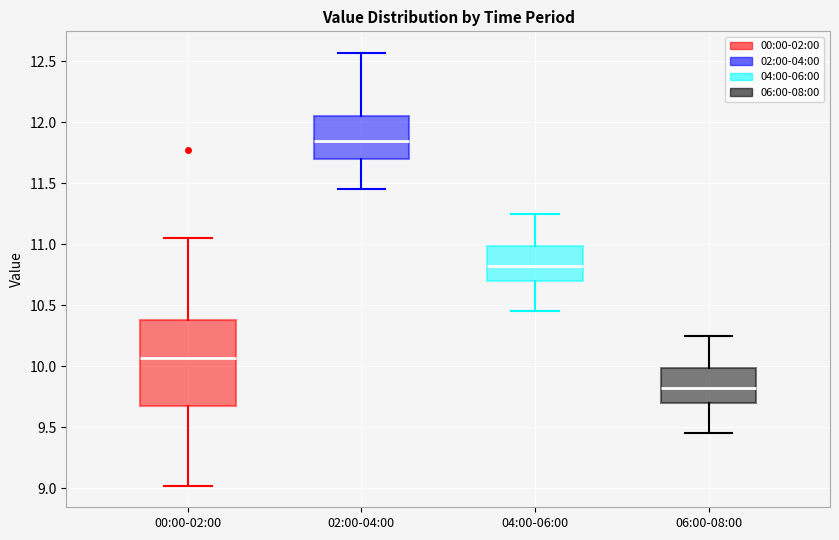

Reading left to right, read every box against the y-axis: the position of its median line, the range the box covers, and the ends of its whiskers. The values are not printed on the chart, so give them approximately, as read against the axis.

00:00-02:00: median 10.05, box 9.65 to 10.40, whiskers 9.00 to 11.05
02:00-04:00: median 11.85, box 11.70 to 12.05, whiskers 11.45 to 12.55
04:00-06:00: median 10.85, box 10.70 to 11.00, whiskers 10.45 to 11.25
06:00-08:00: median 9.85, box 9.70 to 10.00, whiskers 9.45 to 10.25